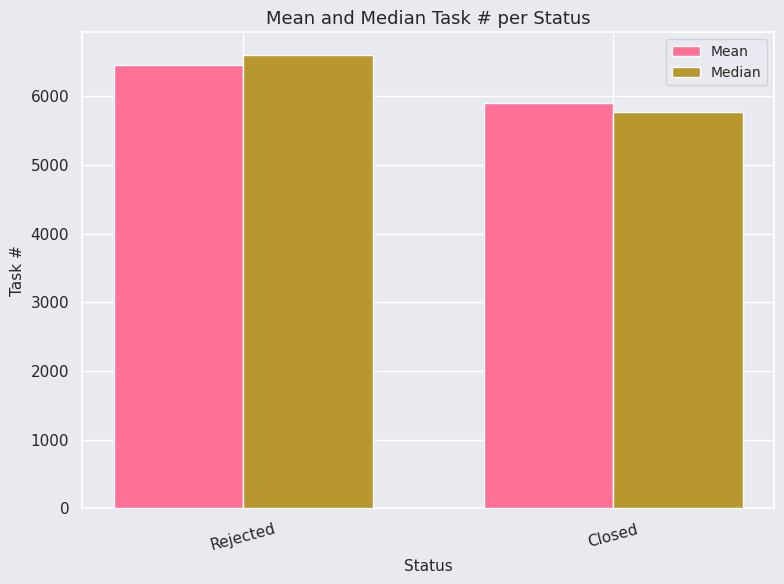

At Rejected, list the series in order from largest to smallest.

Median, Mean